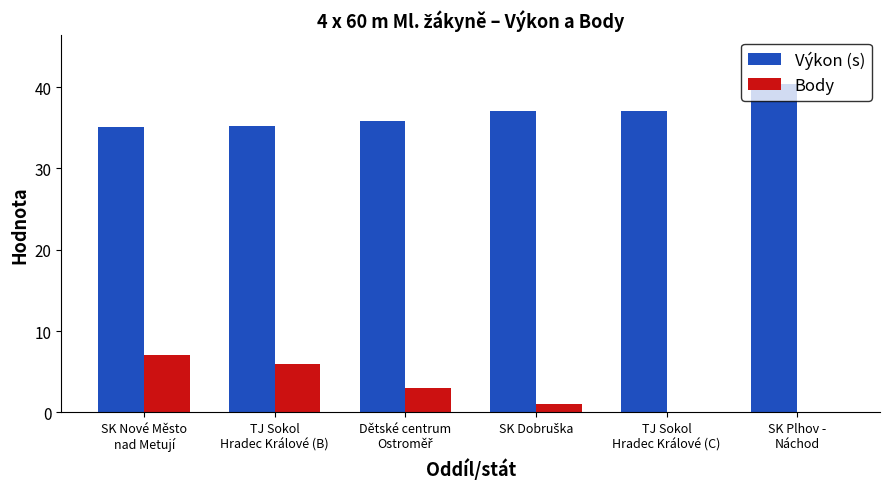

Are the bars grouped side by side (vs. stacked)?

Yes